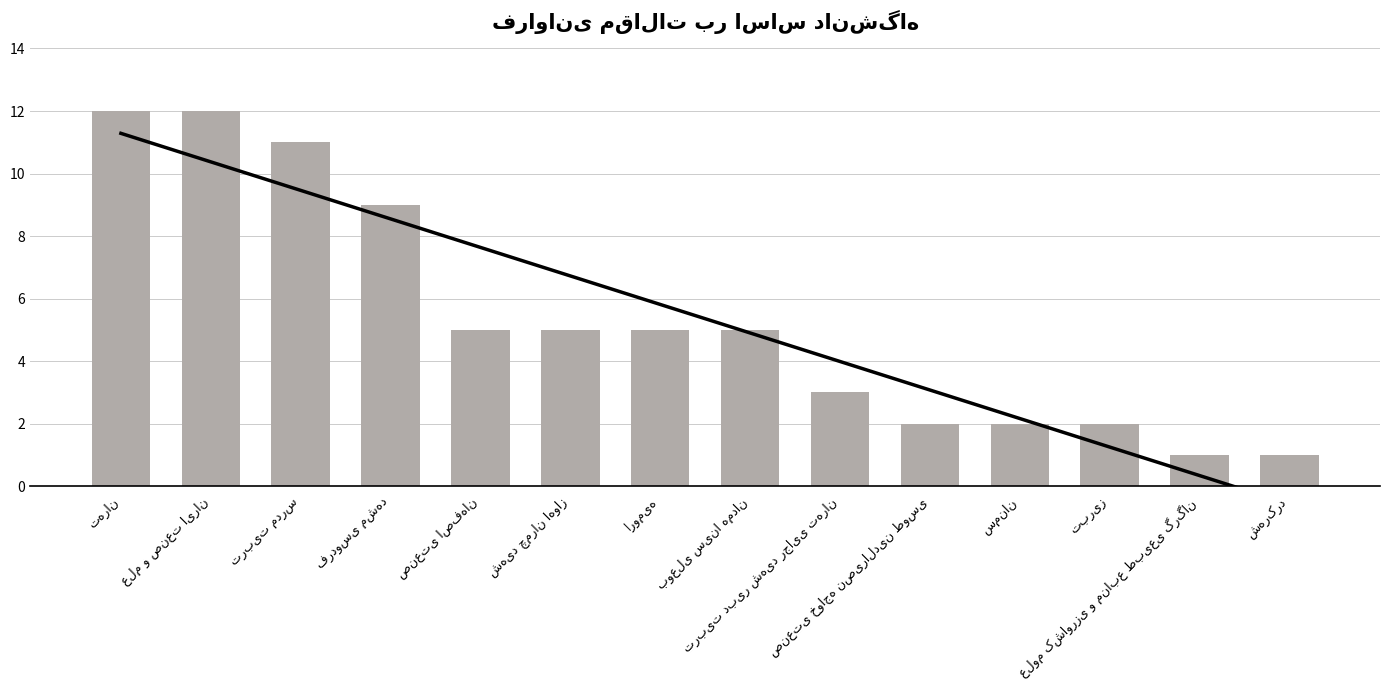

The chart shows a value of 8 at بوعلی سینا همدان. True or false?

False